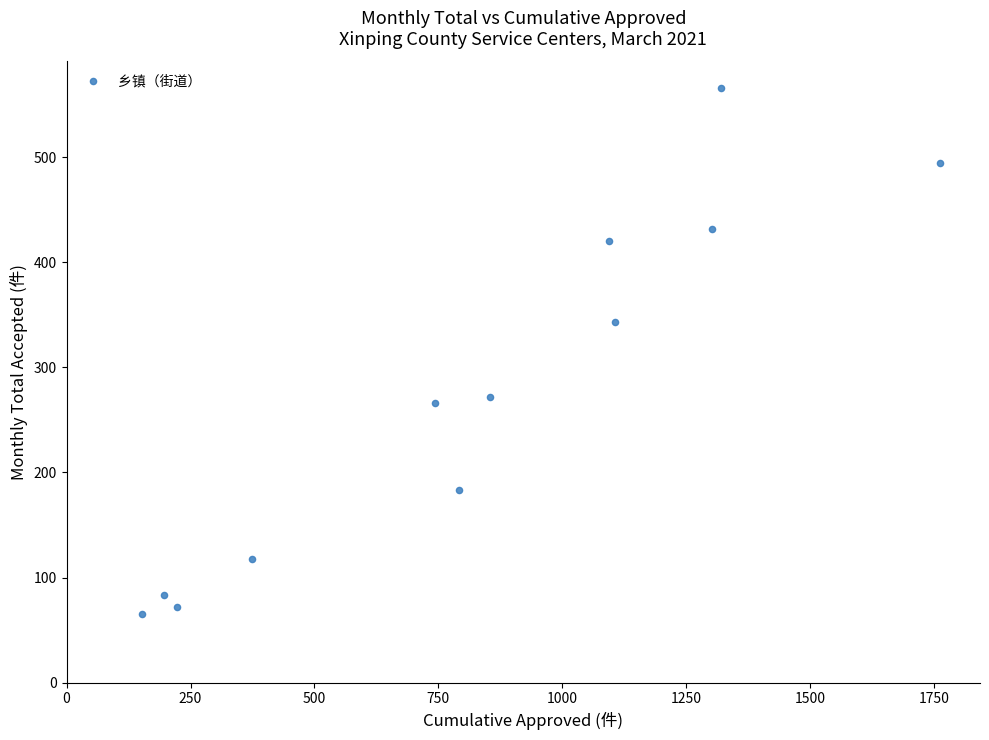

What is the average Y value?

276